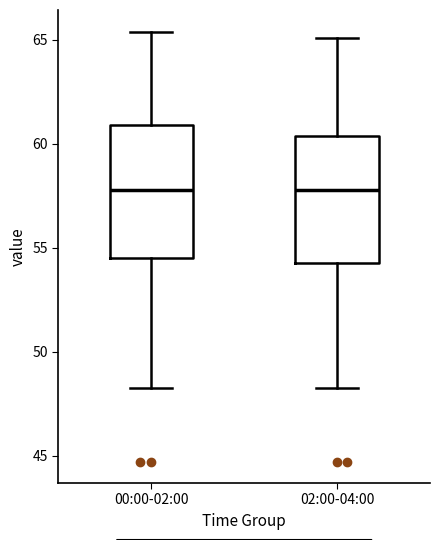

Reading left to right, transcribe this box plot: for each box, give where its median line is, the range the box spans, and where its two whiskers end, as read against the y-axis. The values are not printed on the chart, so give them approximately, as read against the axis.

00:00-02:00: median 58.0, box 54.5 to 61.0, whiskers 48.5 to 65.5
02:00-04:00: median 58.0, box 54.5 to 60.5, whiskers 48.5 to 65.0